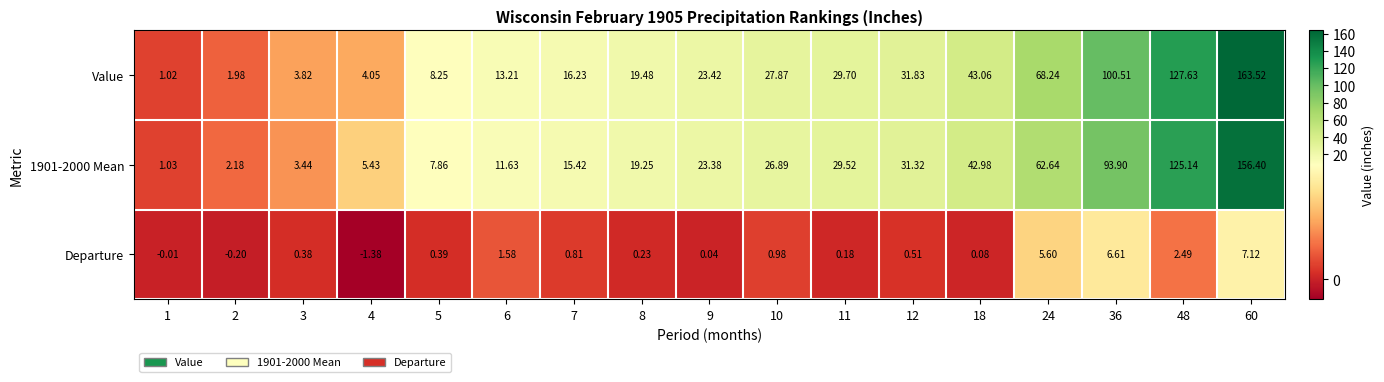

Which series has the largest range (max minus min)?

Value